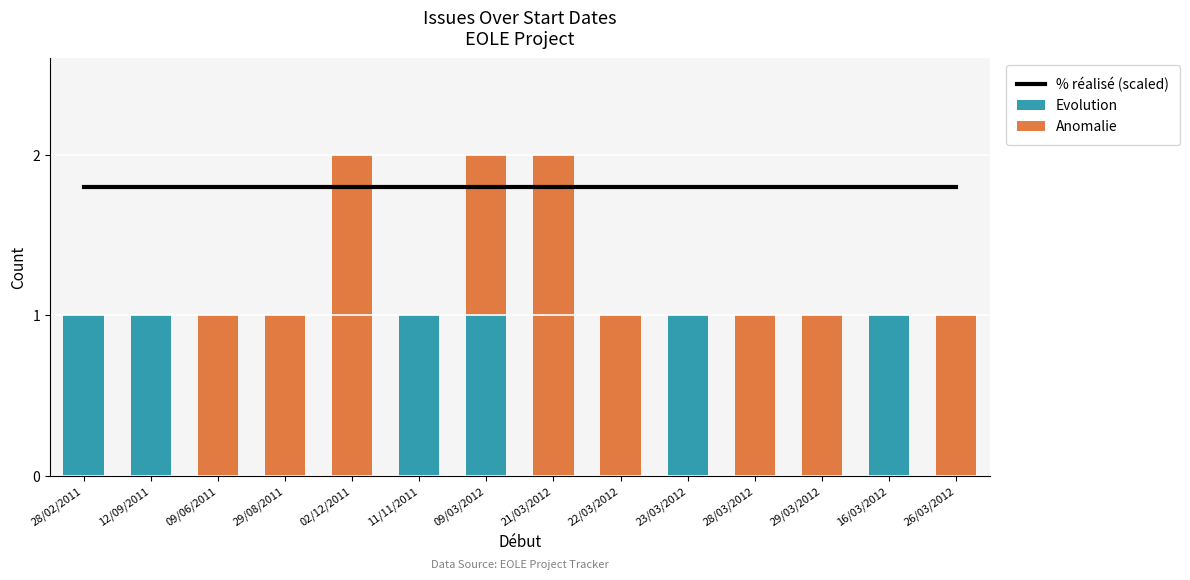

What is the average value of the Anomalie series?

0.8